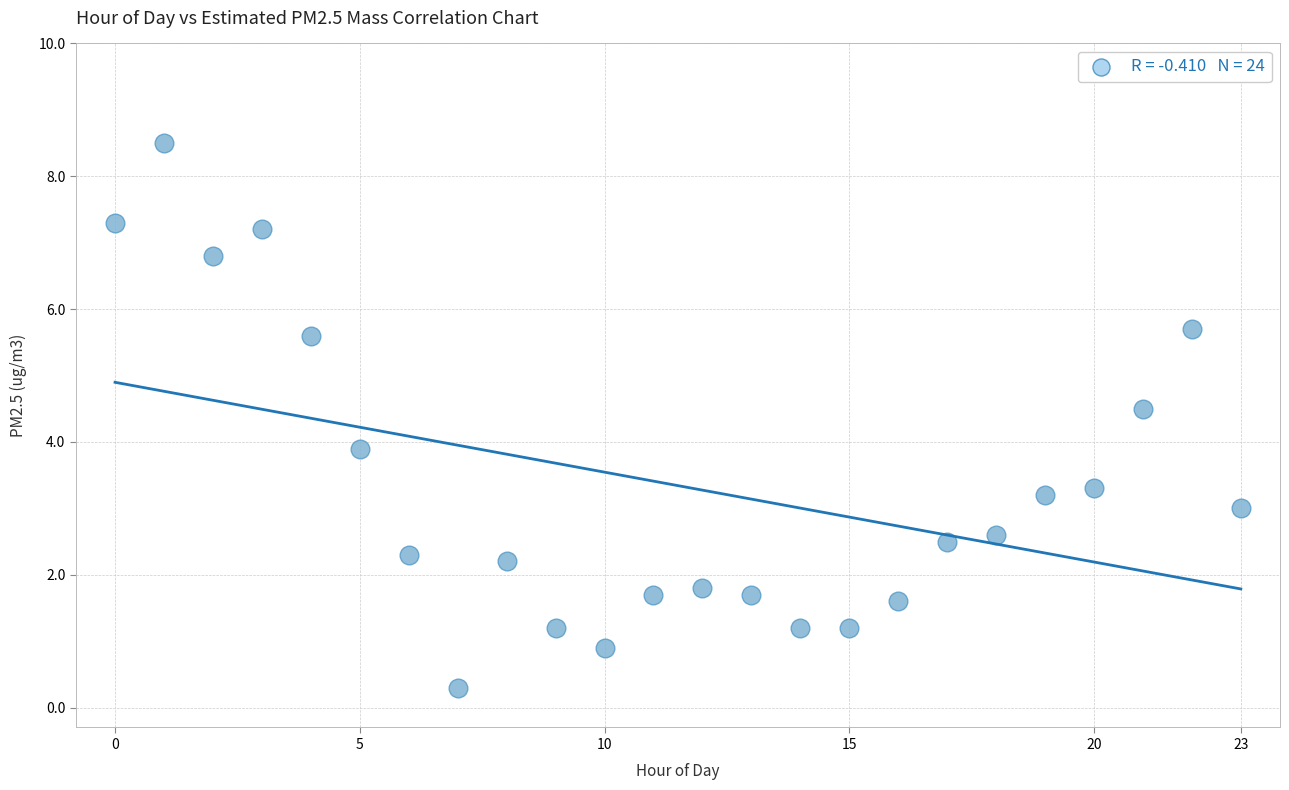

What is the range of Y values (max minus min)?

8.2